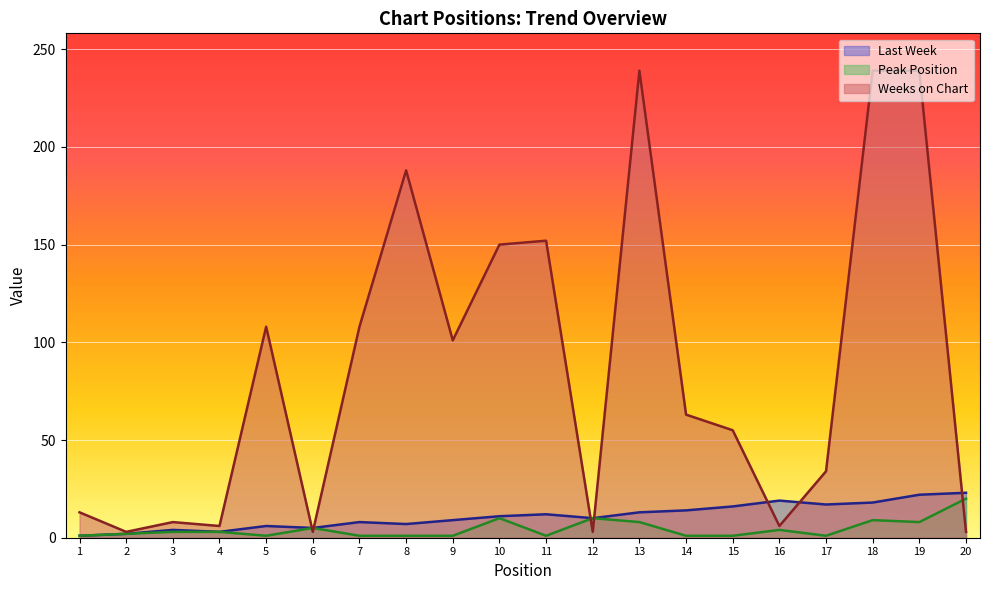

Is it true that Peak Position equals 1 at 8?

False